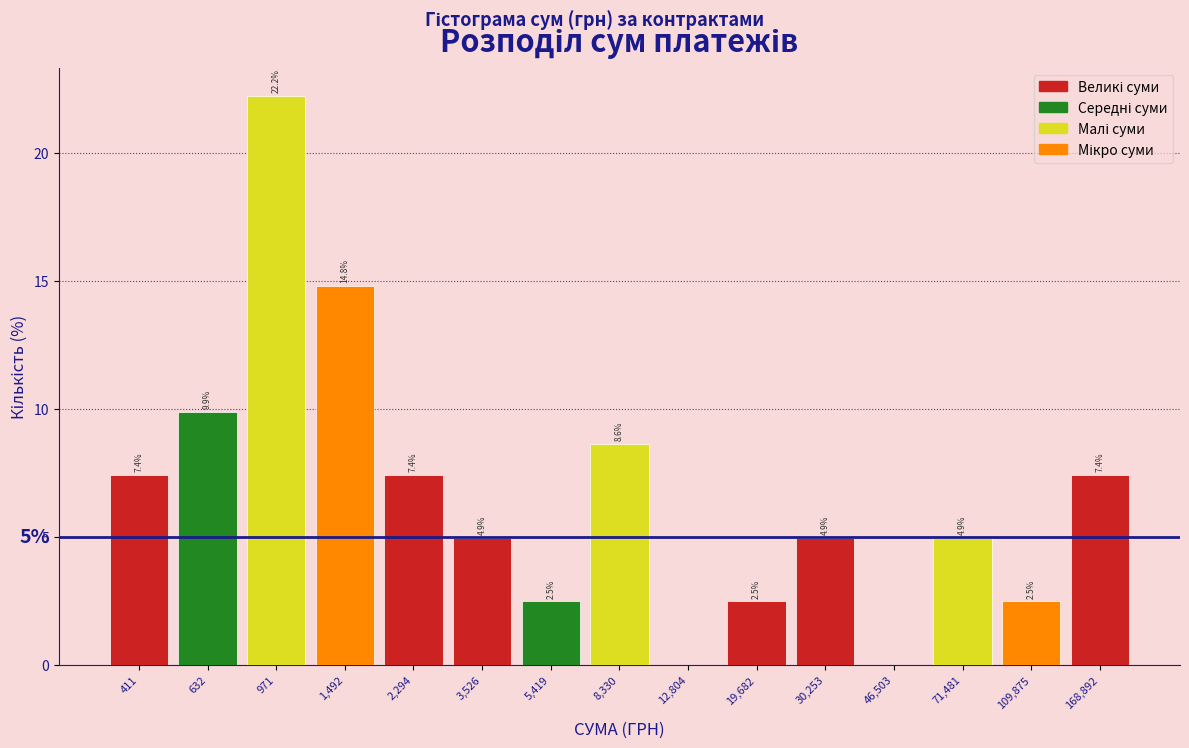

Reading left to right, extract all data points from this chart.

411=7.4	632=9.9	971=22.2	1,492=14.8	2,294=7.4	3,526=4.9	5,419=2.5	8,330=8.6	12,804=0.0	19,682=2.5	30,253=4.9	46,503=0.0	71,481=4.9	109,875=2.5	168,892=7.4